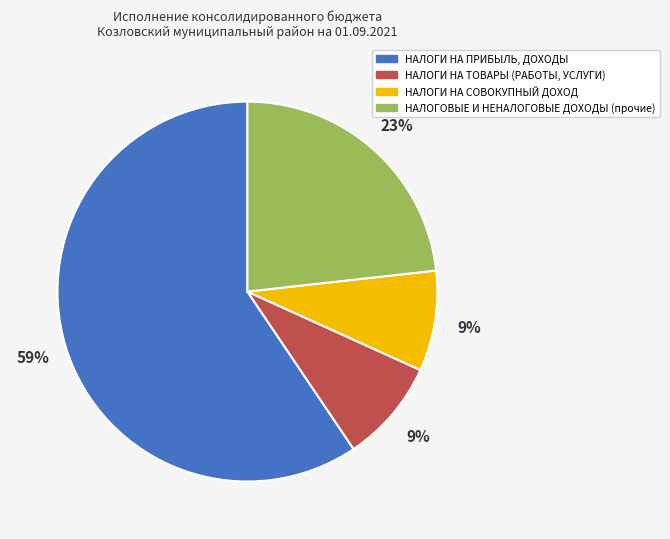

To the nearest percent, what is the difference between the НАЛОГОВЫЕ И НЕНАЛОГОВЫЕ ДОХОДЫ (прочие) and НАЛОГИ НА ТОВАРЫ (РАБОТЫ, УСЛУГИ) slice percentages?

14%